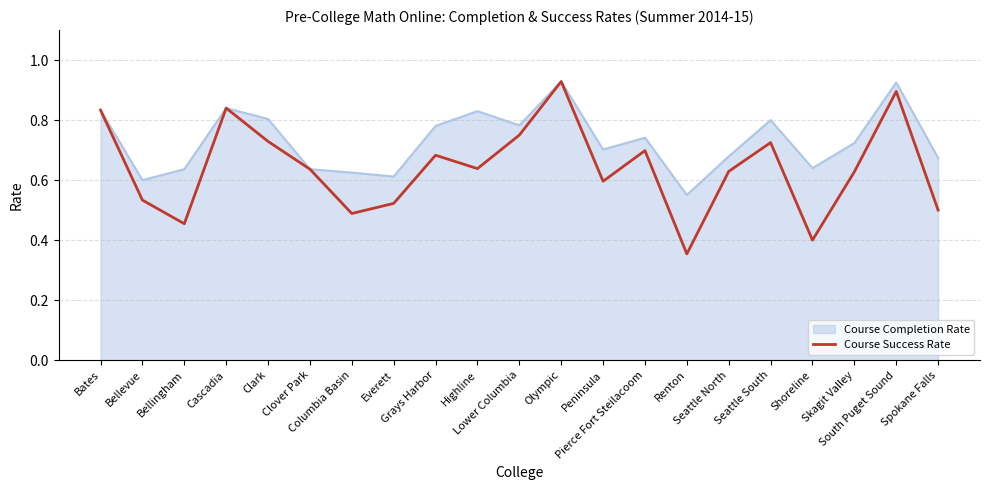

Does the chart display data point markers on the line(s)?

No